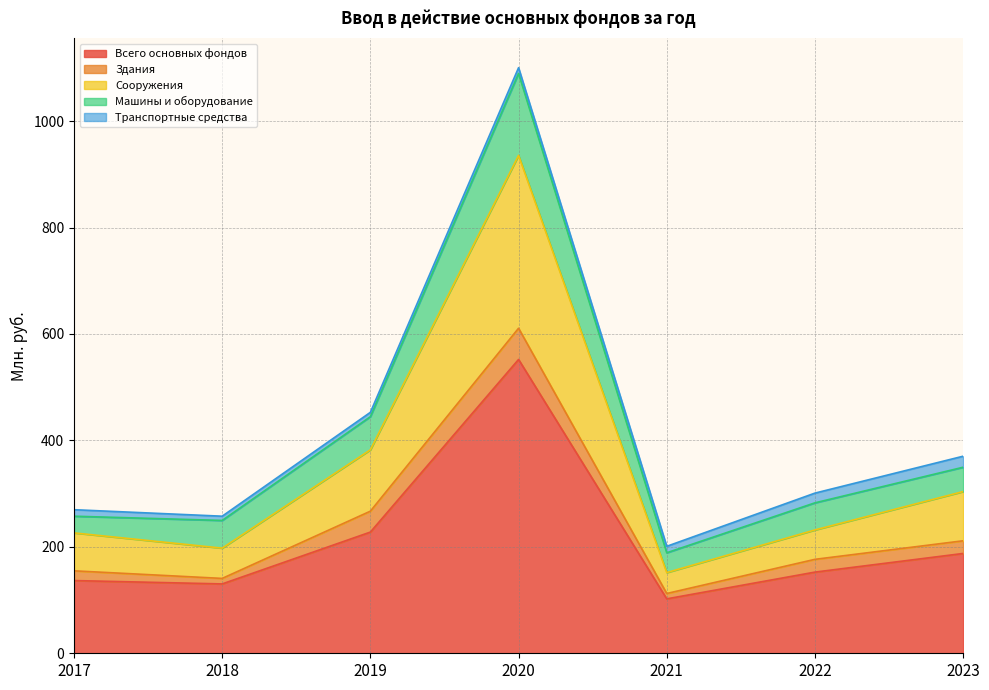

How many interior local valleys does the Машины и оборудование series have?

2